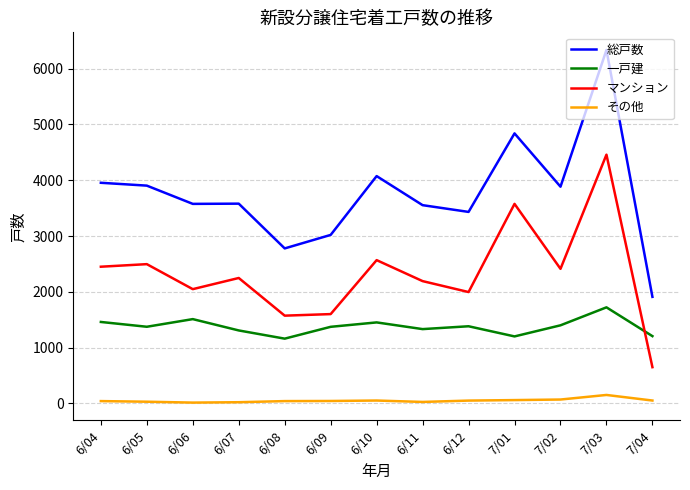

What is the sum of the 総戸数 values at 6/08 and 6/04?

6734